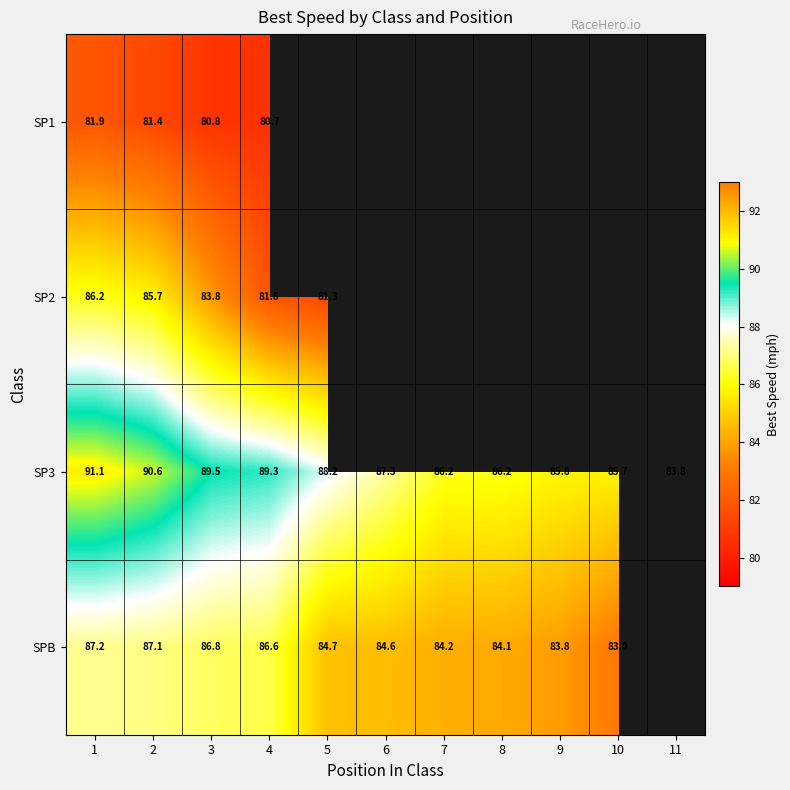

Count the number of data series in this chart.

4